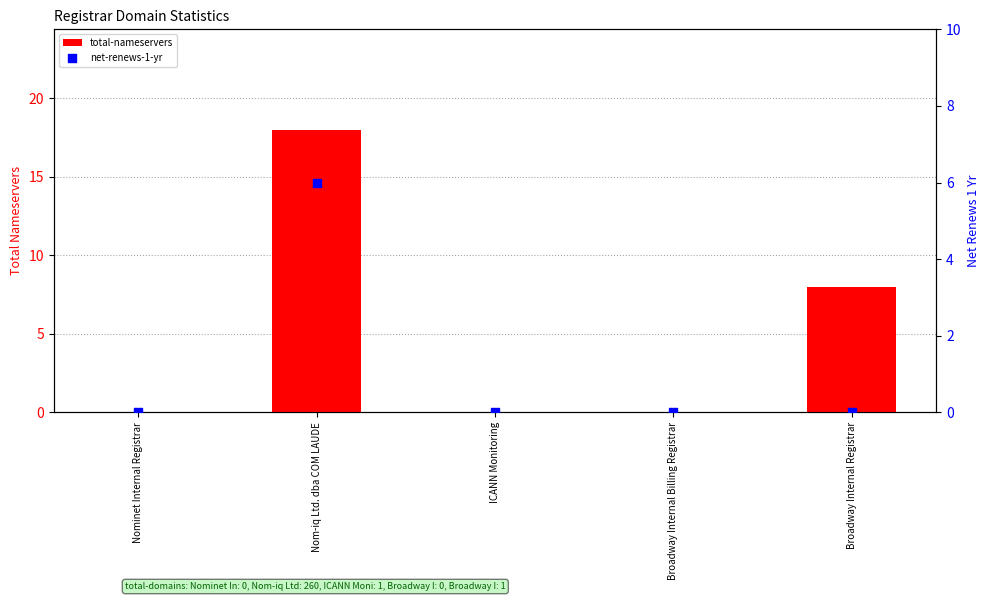

At which category is the sum across all series the highest?

Nom-iq Ltd. dba COM LAUDE